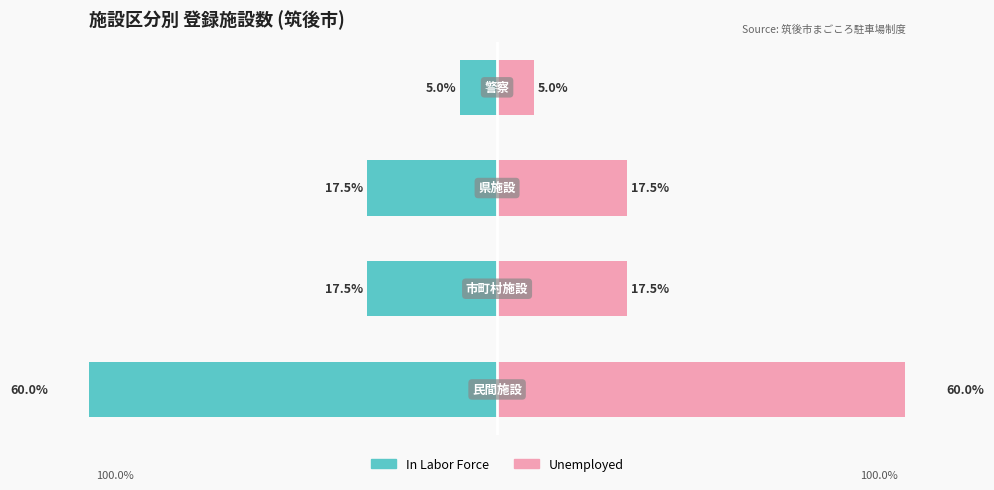

Is it true that Unemployed equals 86.9 at 0?

False